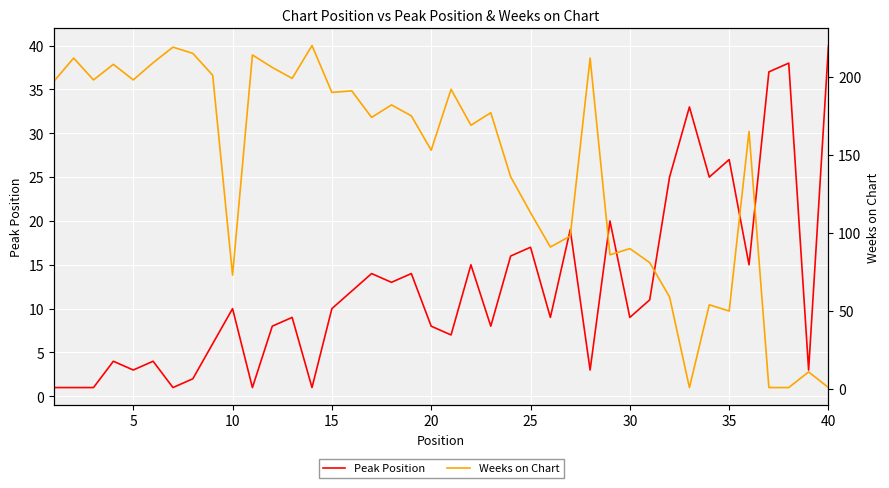

The value of Peak Position at 15 is 15. True or false?

False